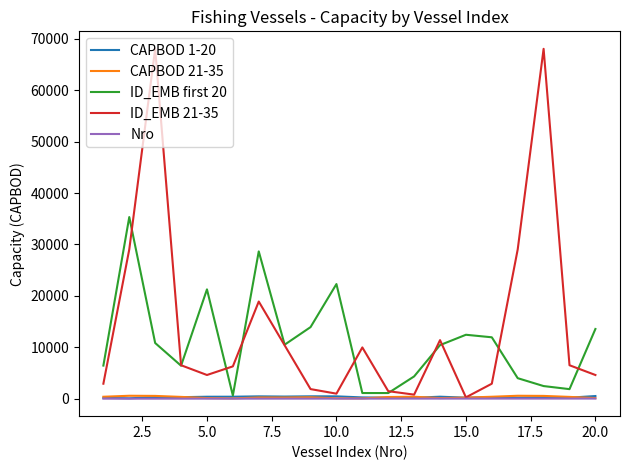

True or false: ID_EMB first 20 and Nro intersect in this chart.

False